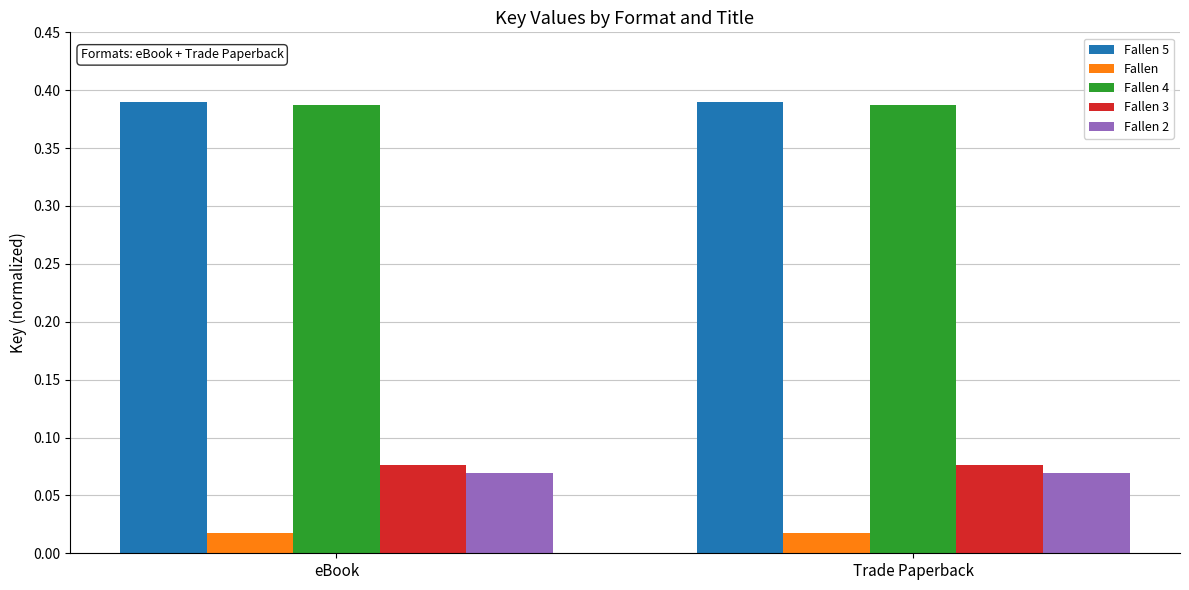

Is the value of Fallen at Trade Paperback greater than the value of Fallen 4 at eBook?

No